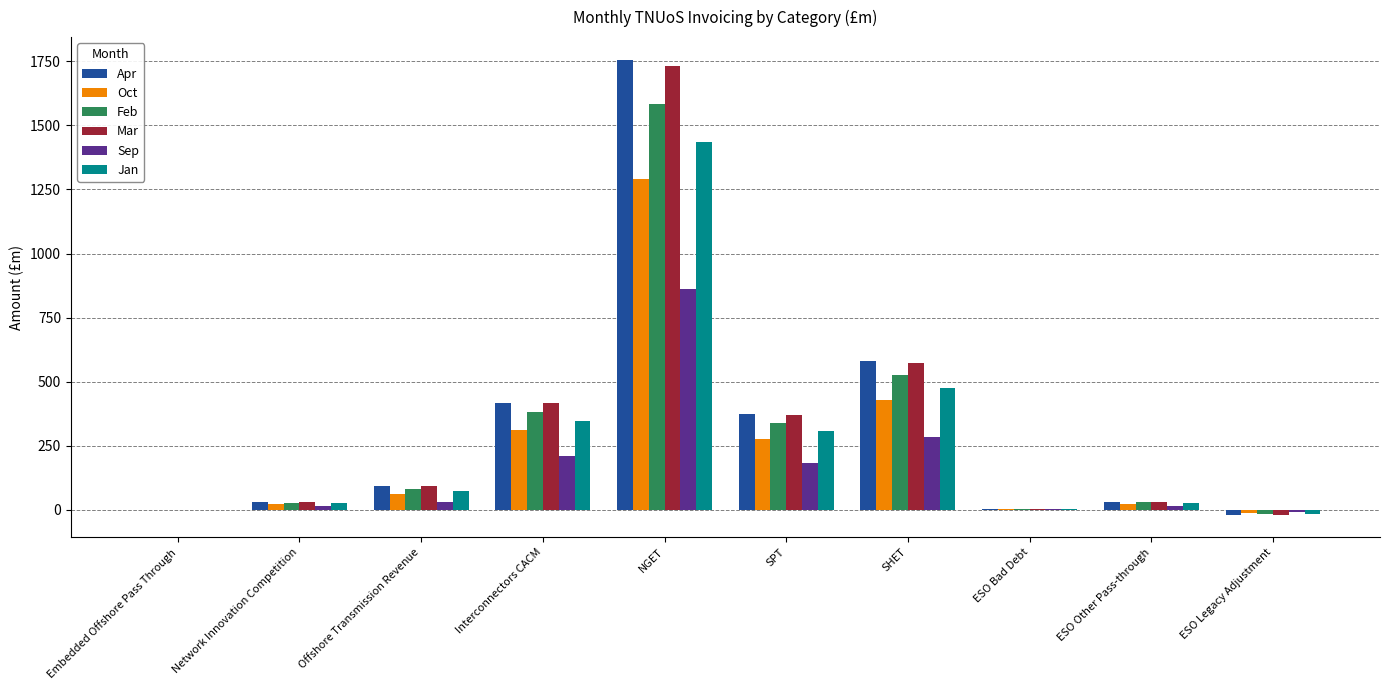

What is the maximum value shown in the chart?

1755.3